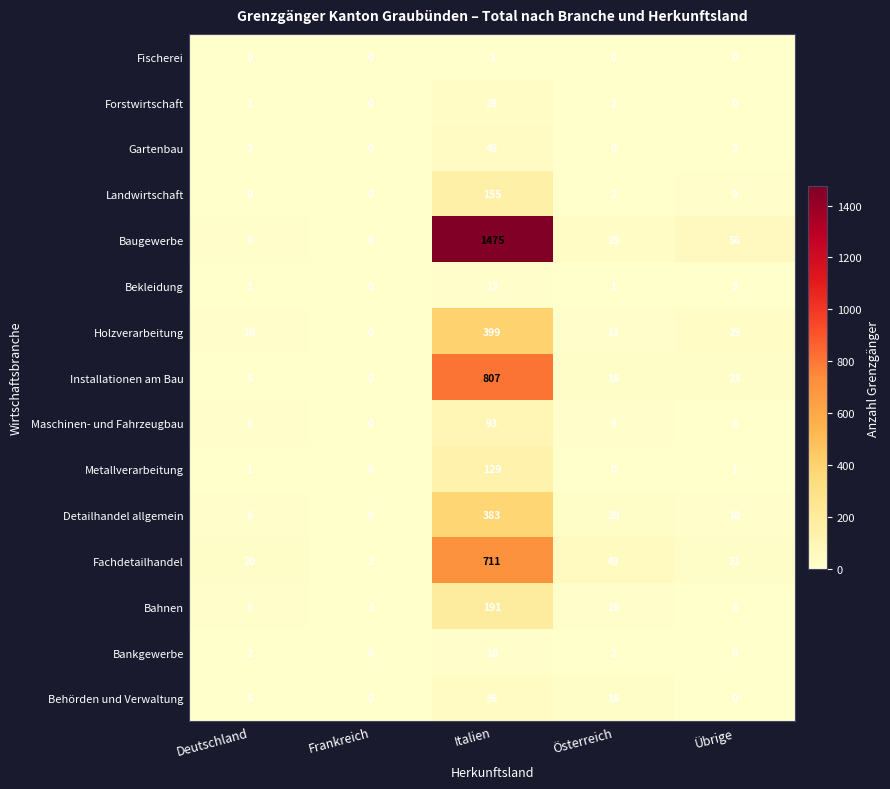

Where is Baugewerbe nearest to the value 737?

Übrige